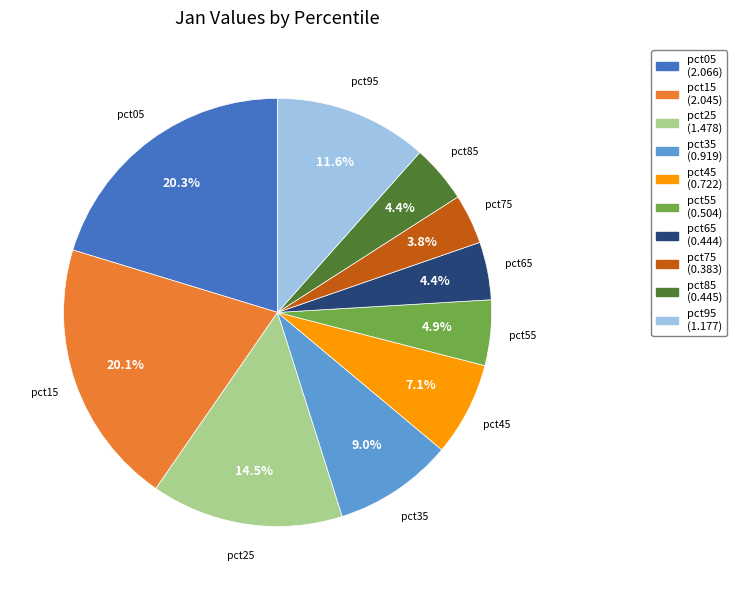

Approximately how many times larger is the value at pct45 compared to pct95?

0.6